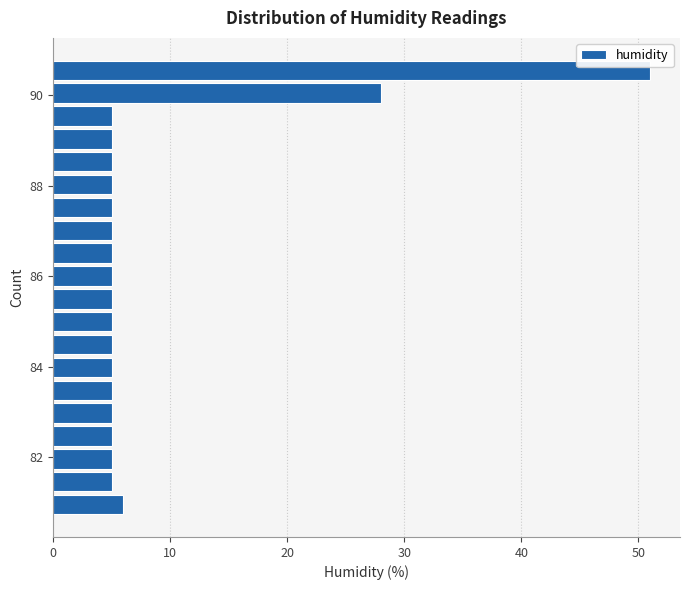

Around what value on the y-axis is the longest bar? Give the approximate position of its centre, as read against the axis.

90.6